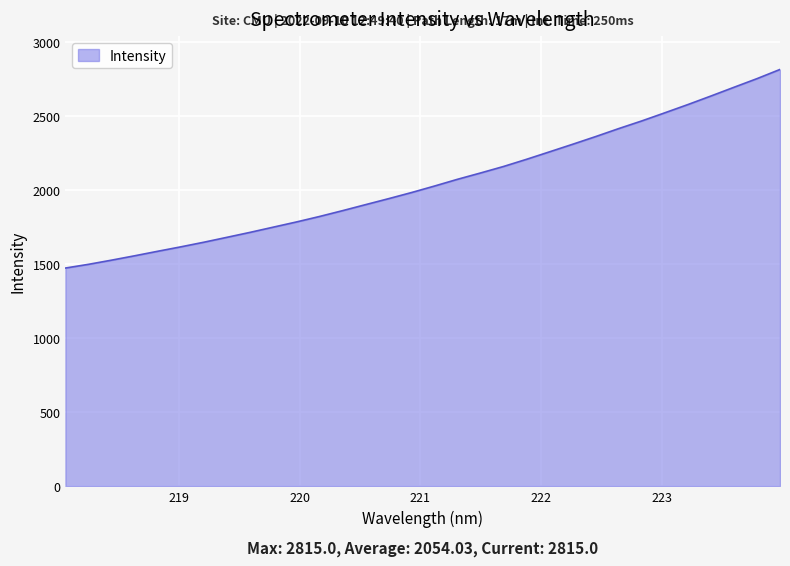

Does the chart display data point markers on the line(s)?

No